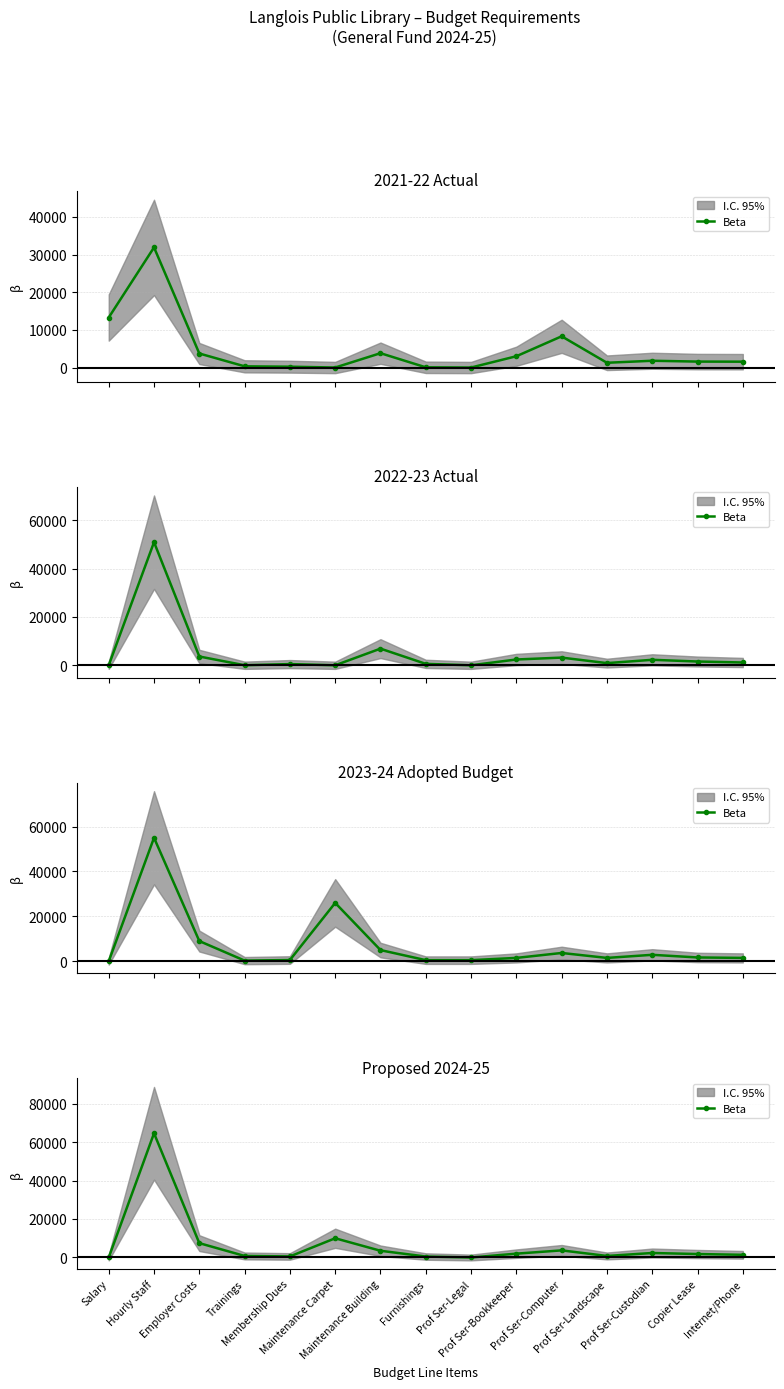

Where is the first local minimum?

Membership Dues